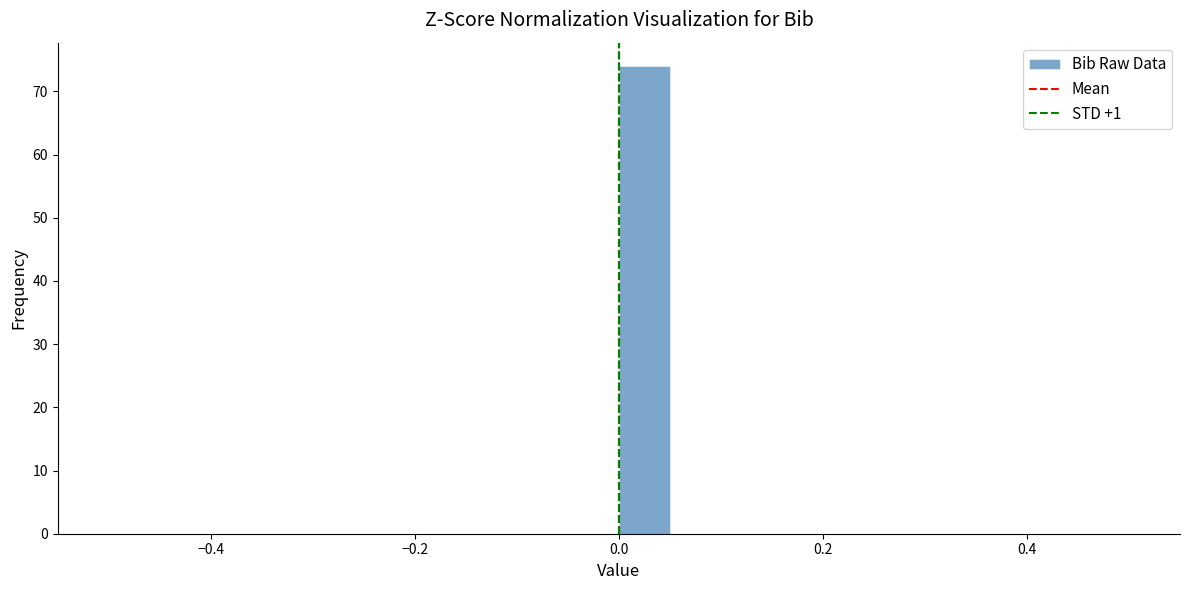

Around what value on the x-axis is the tallest bar? Give the approximate position of its centre, as read against the axis.

0.02